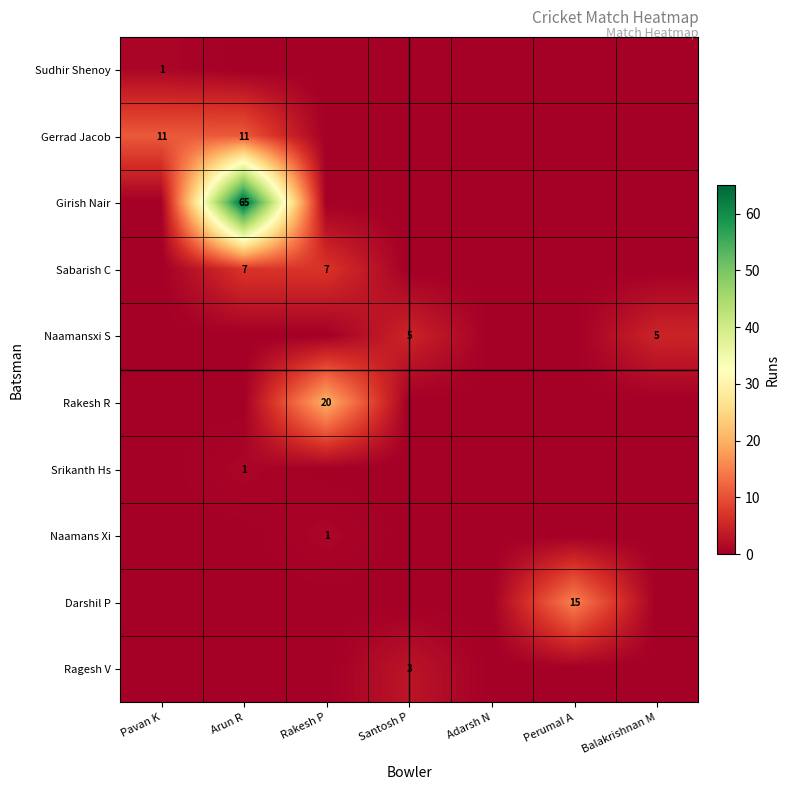

At how many categories does at least one series exceed 35?

1